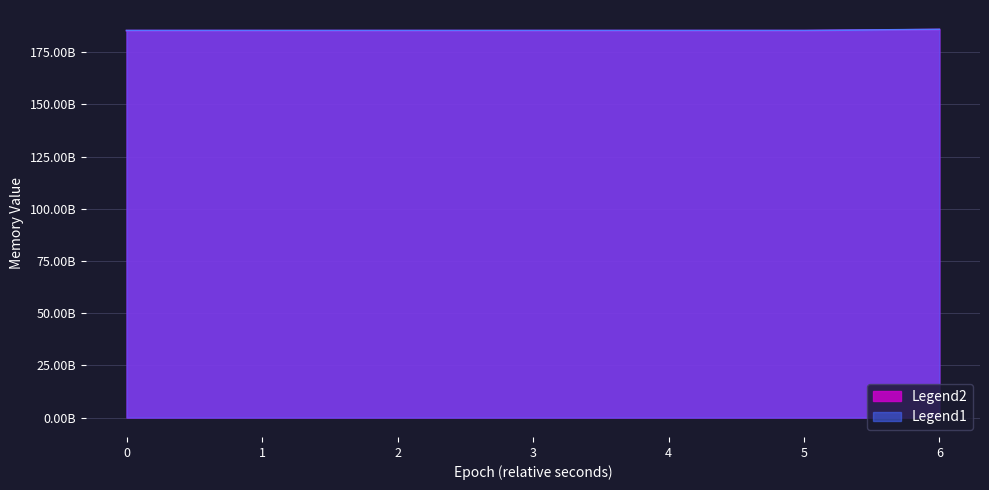

How many data points does each series have?

7